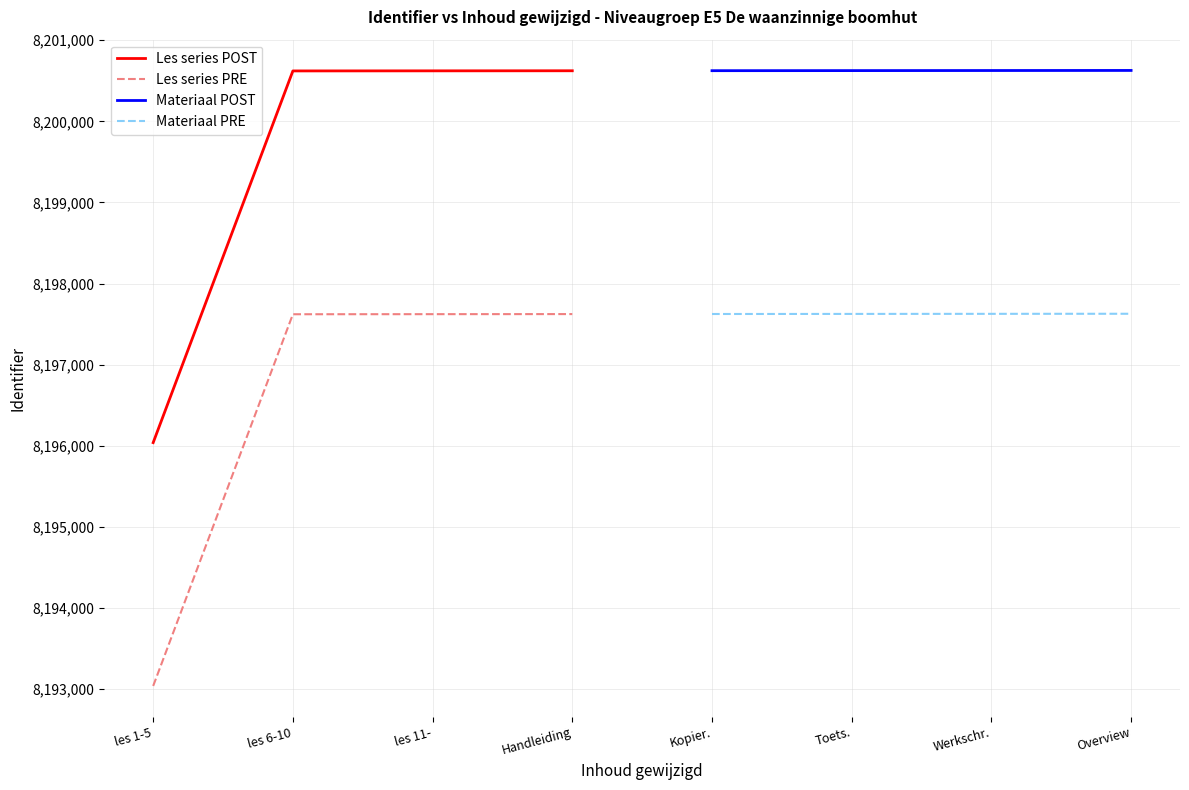

What is the lowest value of the Materiaal PRE series?

8197625